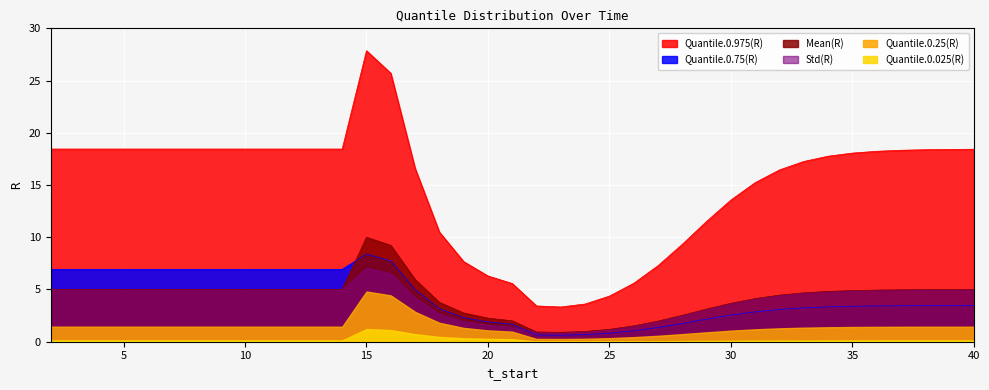

After their last crossing, which series has the higher values: Mean(R) or Quantile.0.75(R)?

Mean(R)